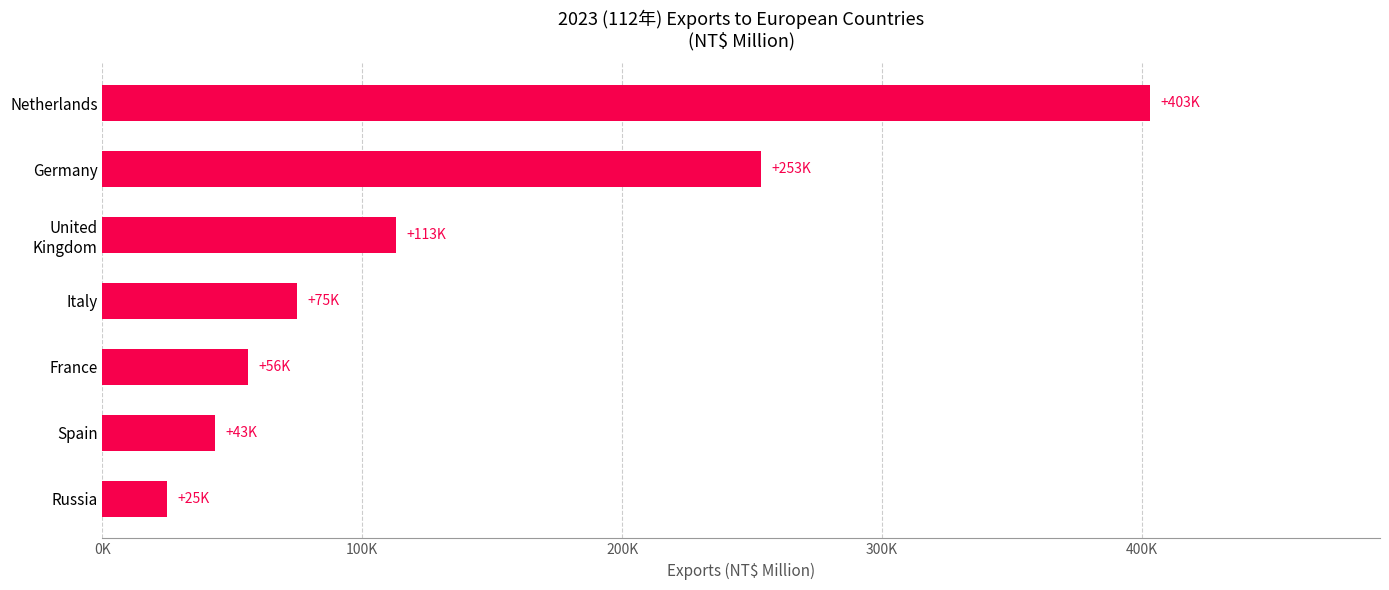

At which category does the chart reach its peak across all series?

Netherlands